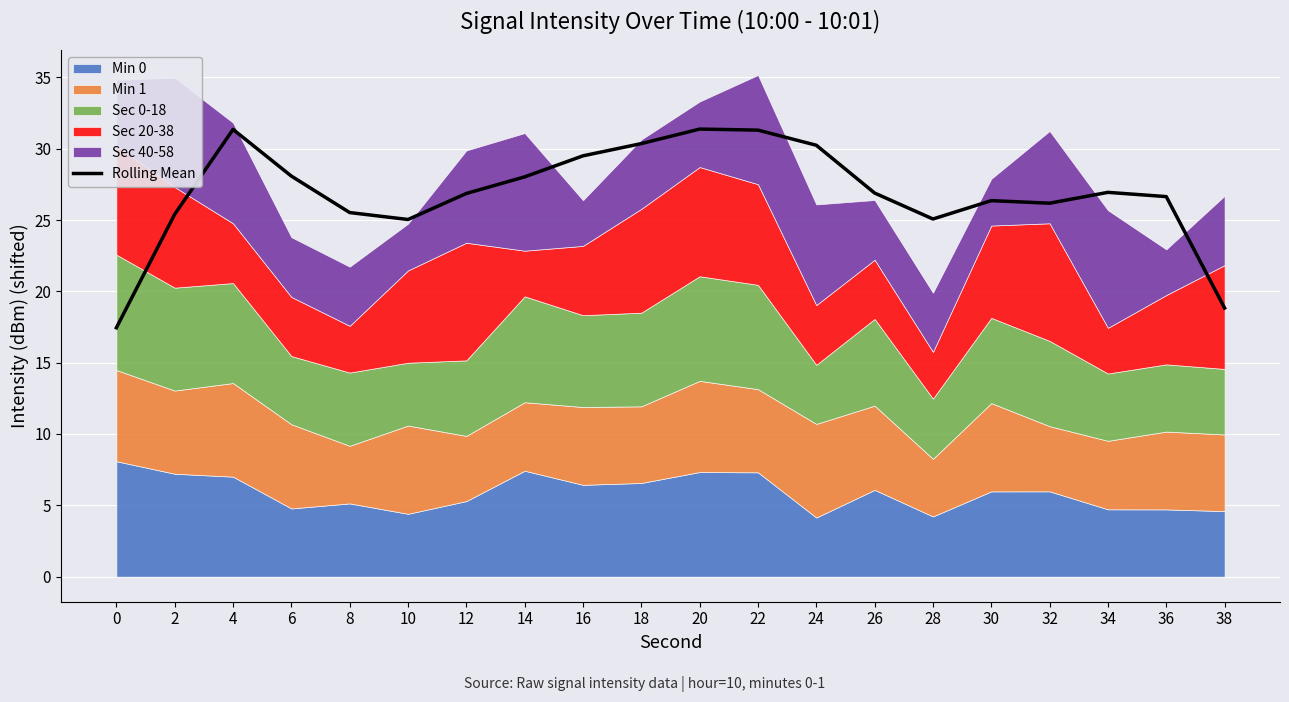

What is the difference between the second highest and second lowest values?

12.5